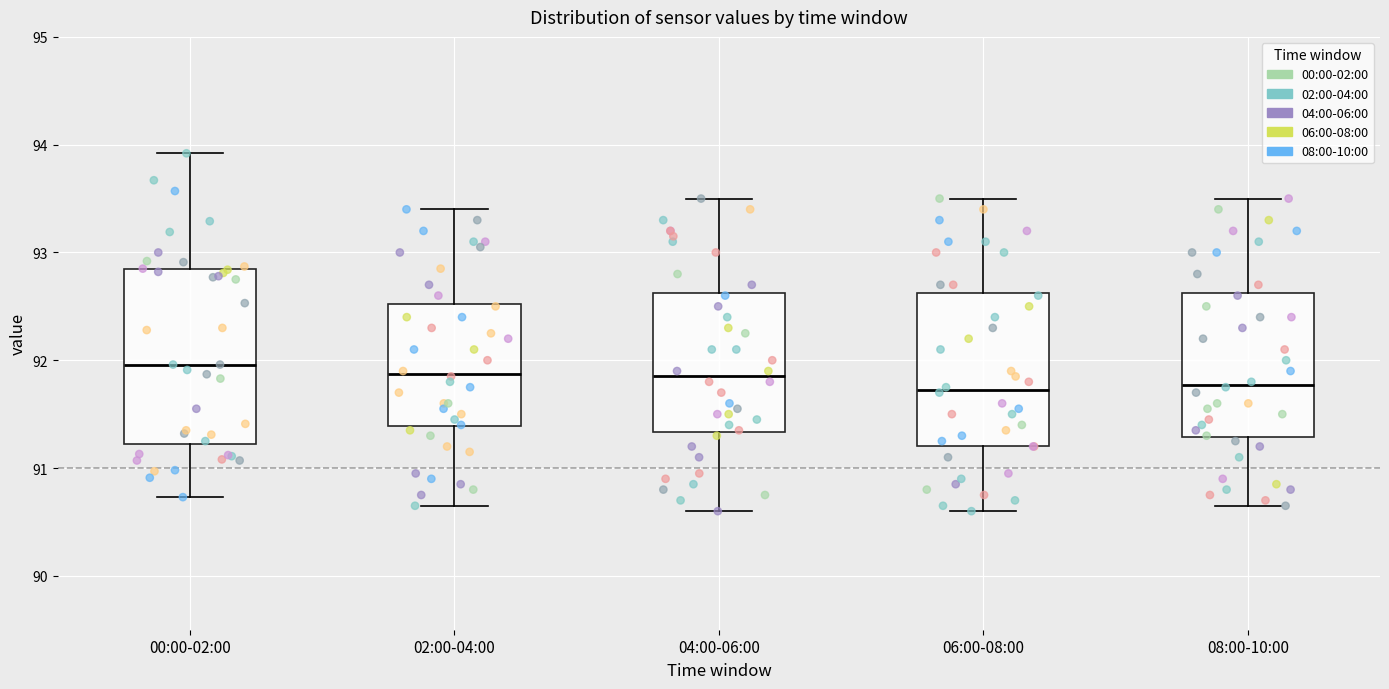

Reading left to right, read every box against the y-axis: the position of its median line, the range the box covers, and the ends of its whiskers. The values are not printed on the chart, so give them approximately, as read against the axis.

00:00-02:00: median 92.0, box 91.2 to 92.8, whiskers 90.7 to 93.9
02:00-04:00: median 91.9, box 91.4 to 92.5, whiskers 90.7 to 93.4
04:00-06:00: median 91.9, box 91.3 to 92.6, whiskers 90.6 to 93.5
06:00-08:00: median 91.7, box 91.2 to 92.6, whiskers 90.6 to 93.5
08:00-10:00: median 91.8, box 91.3 to 92.6, whiskers 90.7 to 93.5